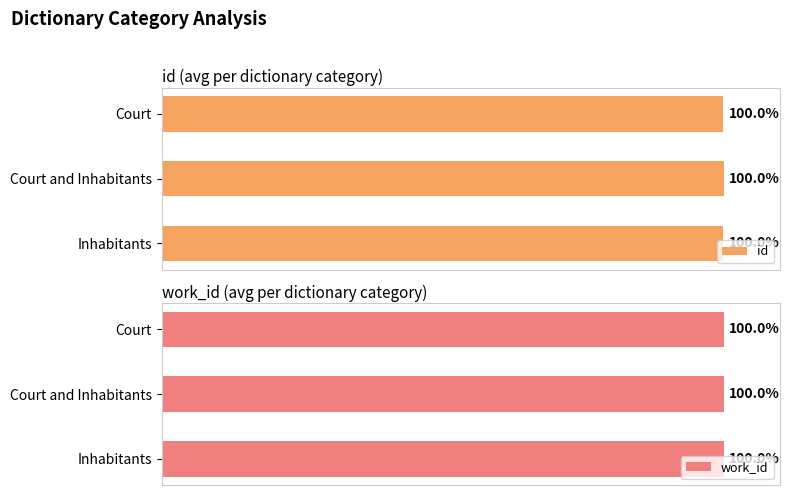

Rank the series by their maximum value, from lowest to highest.

work_id, id